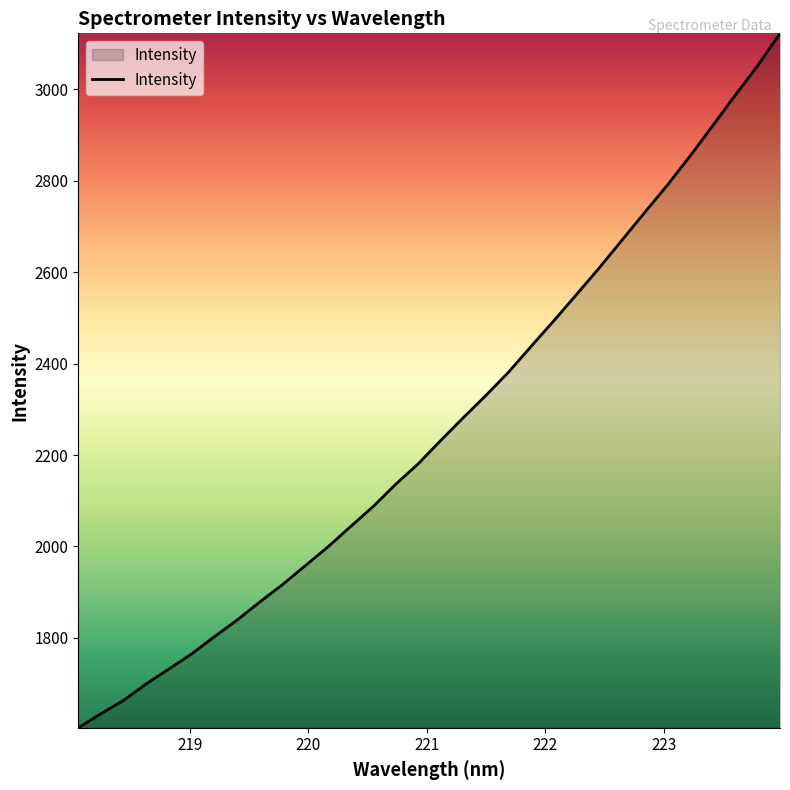

What is the minimum value shown in the chart?

1603.5